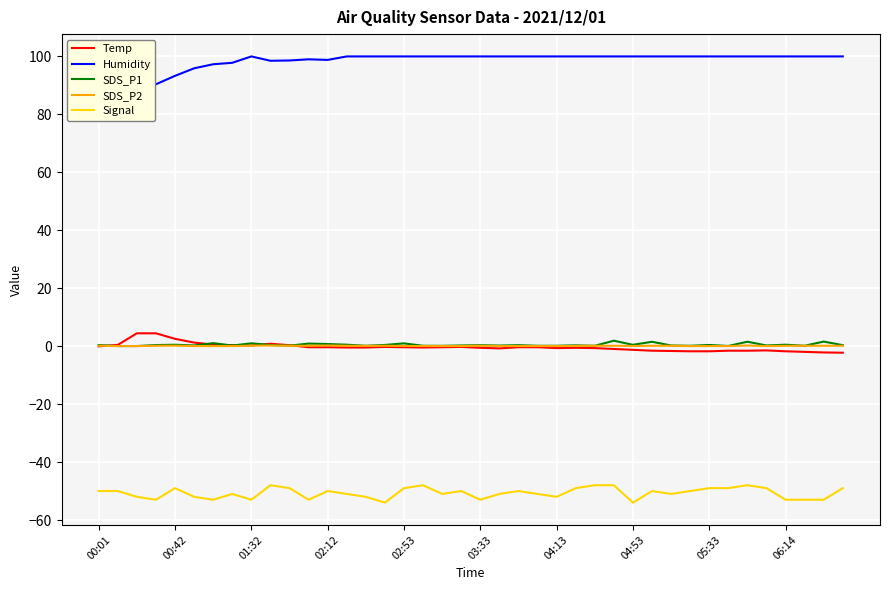

List the series in order of their peak value, highest first.

Humidity, Temp, SDS_P1, SDS_P2, Signal